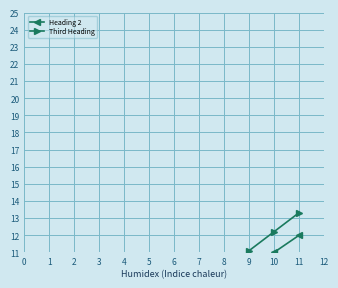

True or false: Third Heading and Heading 2 cross at least once.

False